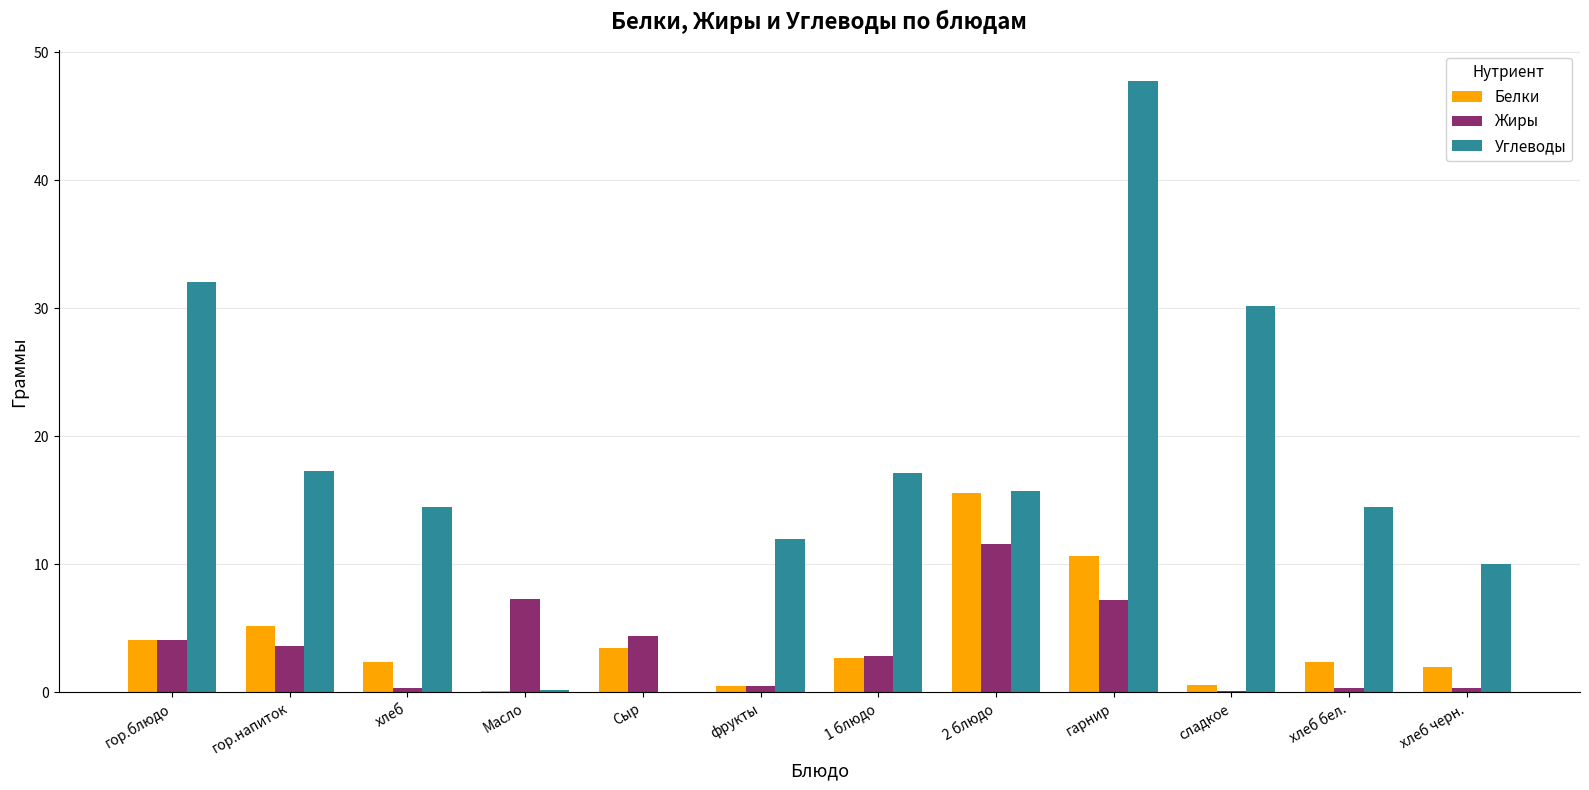

Which label corresponds to the largest value in the chart?

гарнир